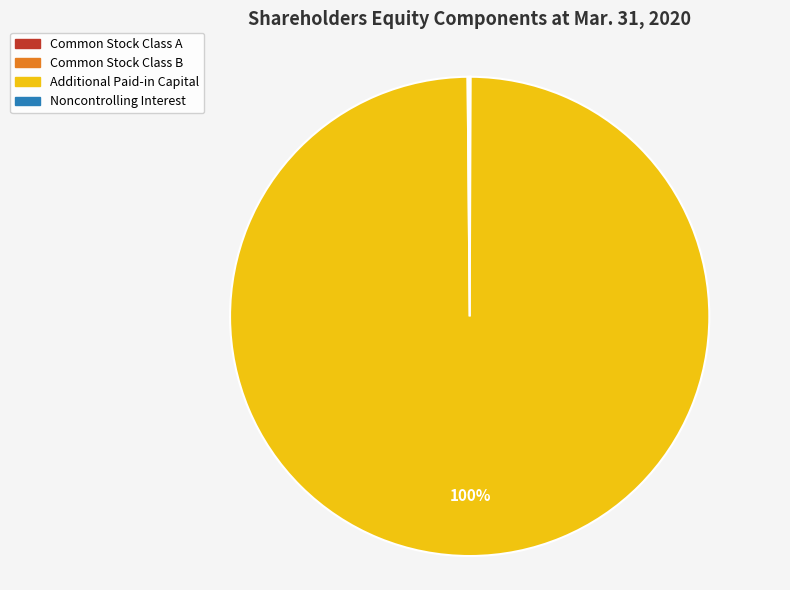

Is it true that Additional Paid-in Capital is 100% of the pie?

True